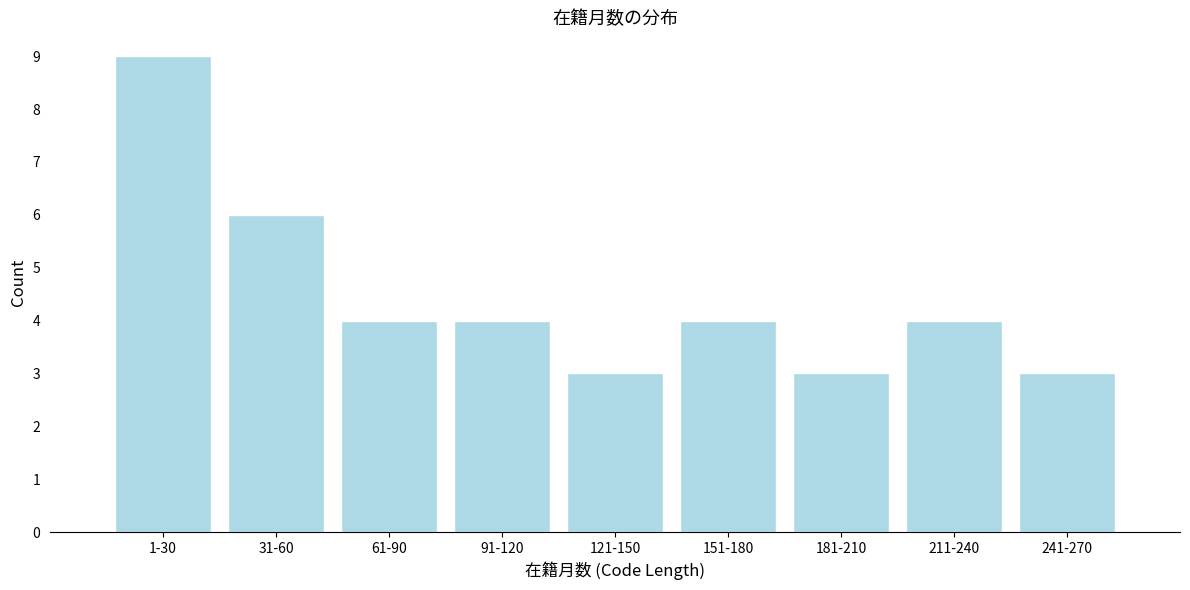

Reading right to left, transcribe all the data shown in this chart.

3	4	3	4	3	4	4	6	9